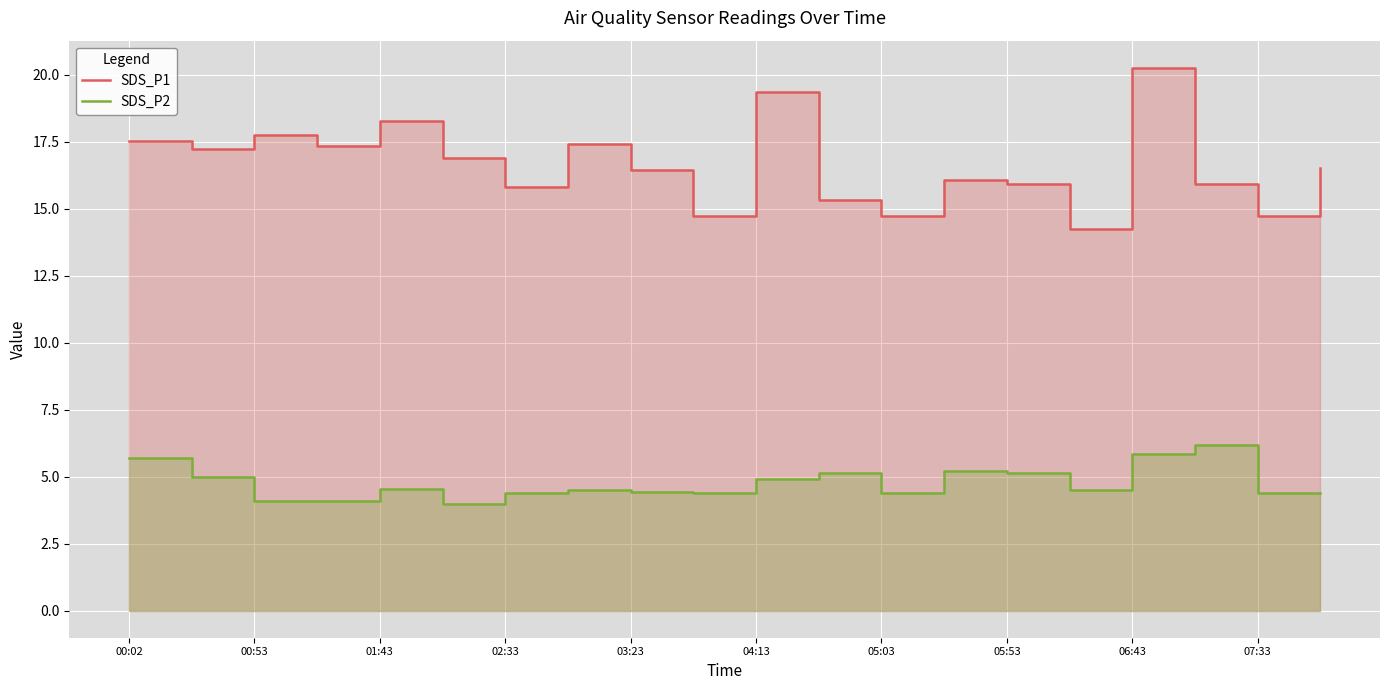

At which category is the sum across all series the highest?

06:43